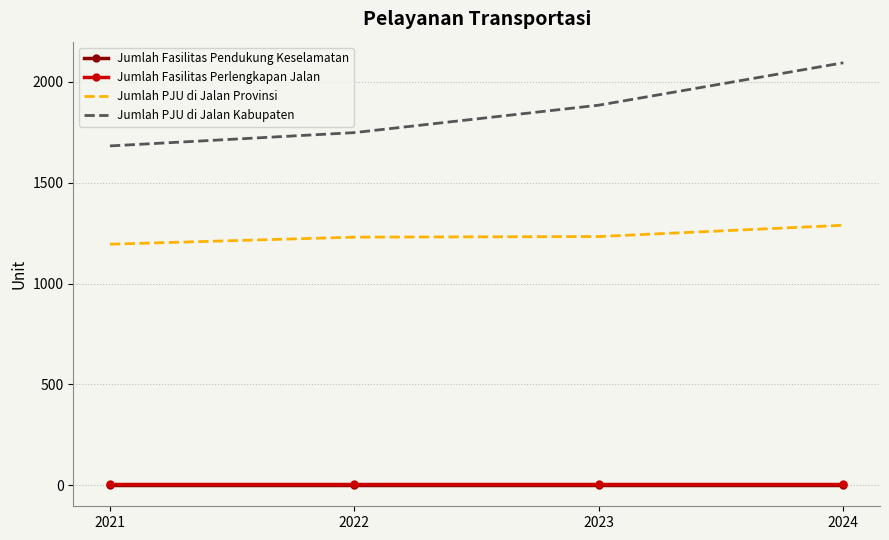

The Jumlah PJU di Jalan Provinsi series shows 459 at 2023. True or false?

False